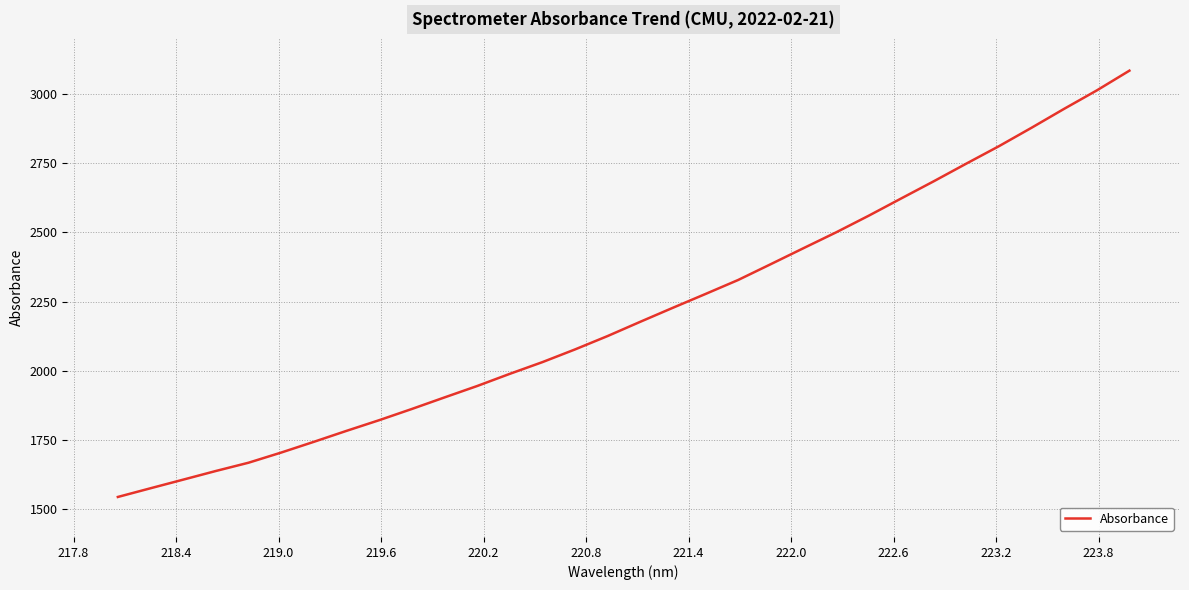

What is the minimum value shown in the chart?

1544.5